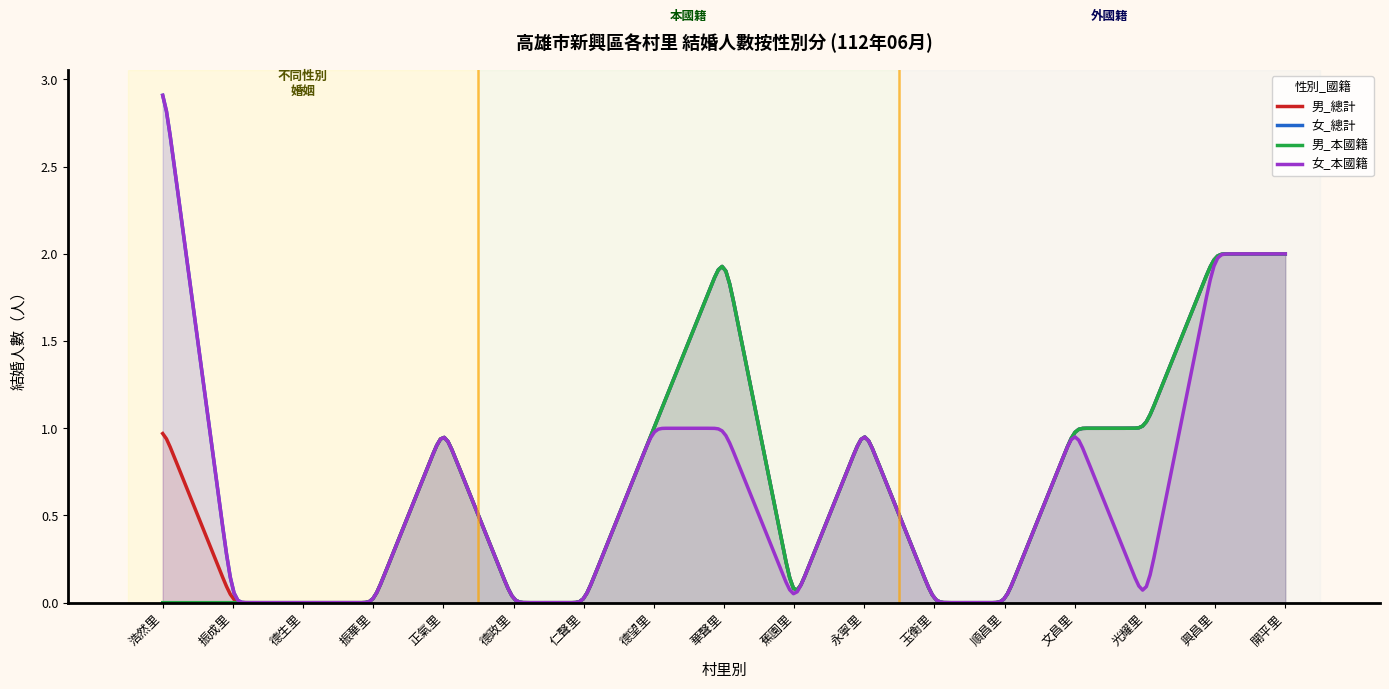

What is the label of the 14th point from the right?

振華里